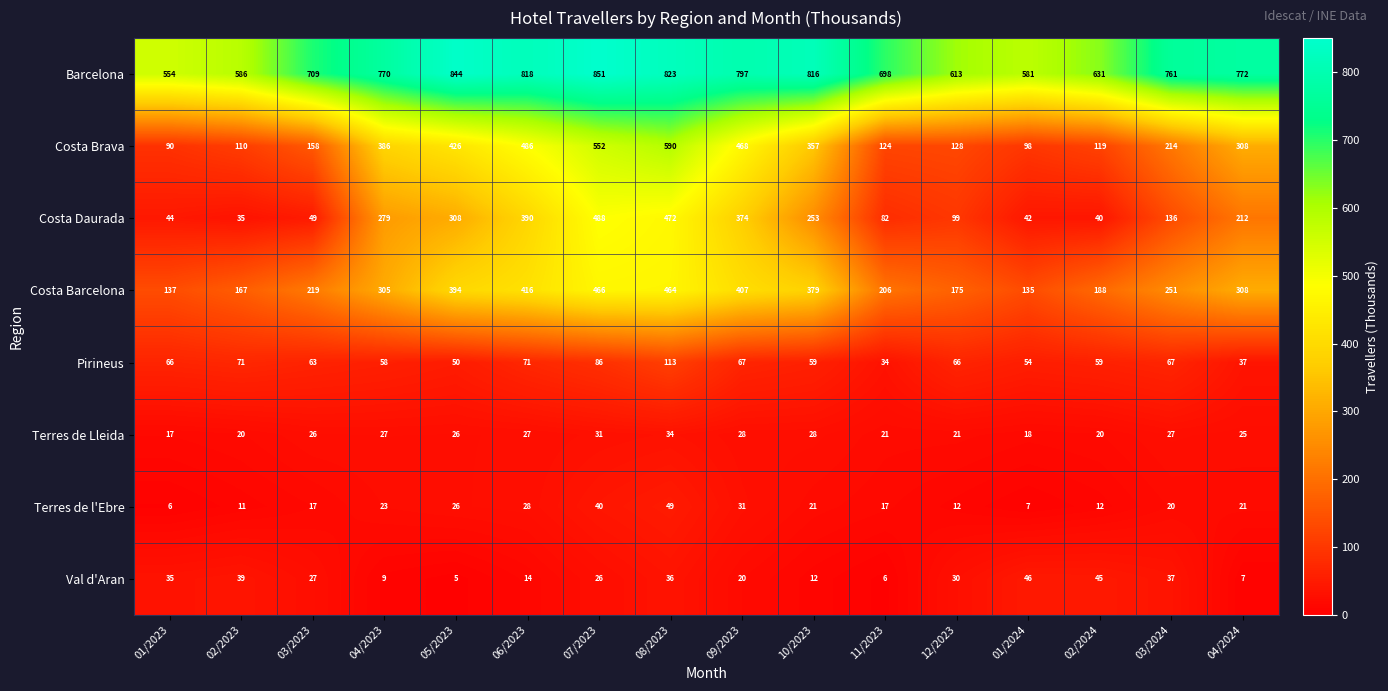

Rank the series at 06/2023 from highest to lowest value.

Barcelona, Costa Brava, Costa Barcelona, Costa Daurada, Pirineus, Terres de l'Ebre, Terres de Lleida, Val d'Aran